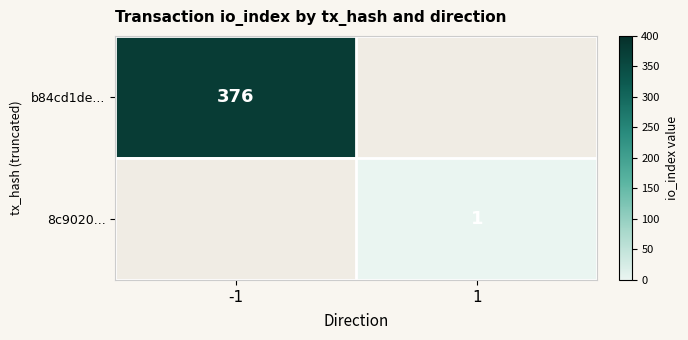

Is it true that b84cd1de... equals 643 at -1?

False